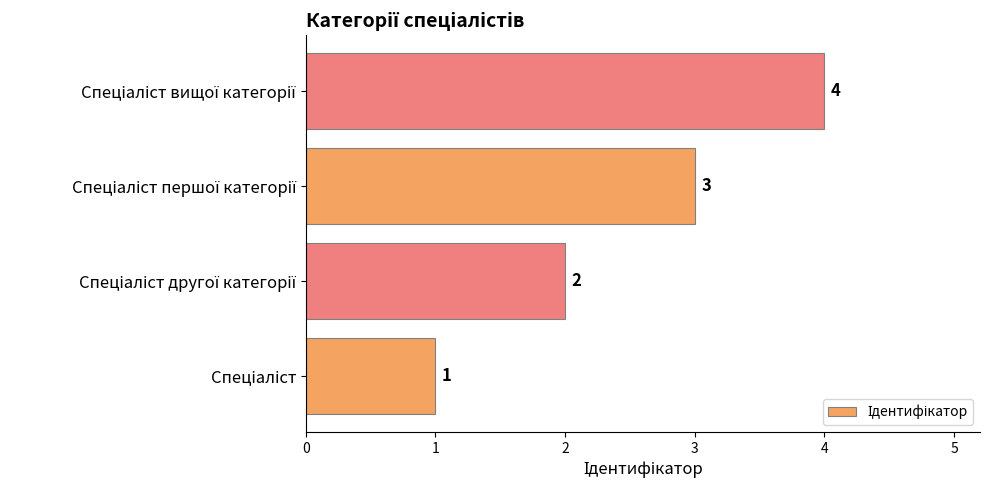

What is the sum of all values?

10